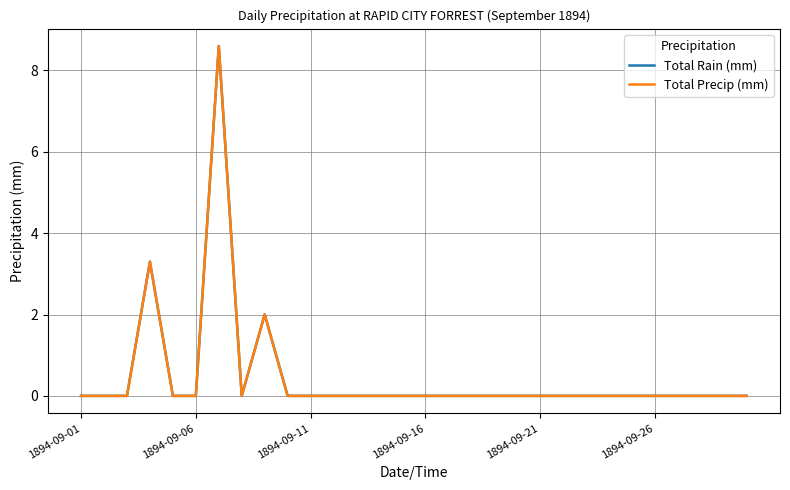

Which series has the largest range (max minus min)?

Total Rain (mm)